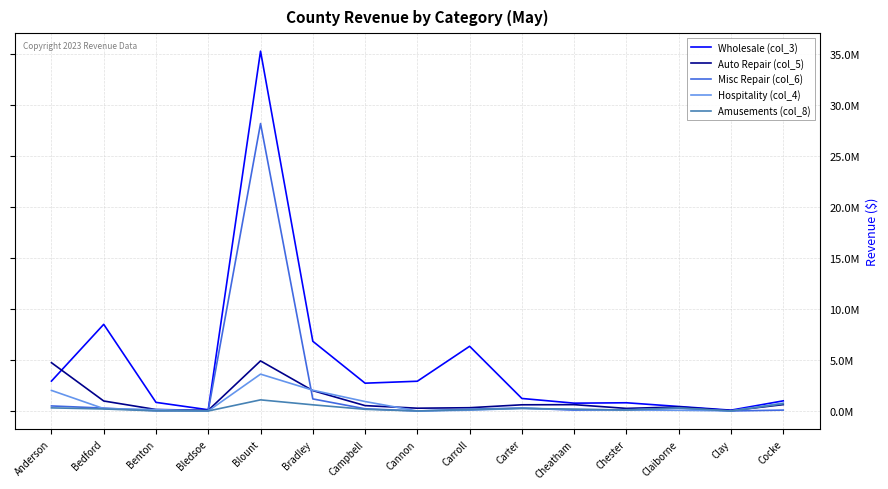

Does the chart have visible grid lines?

Yes